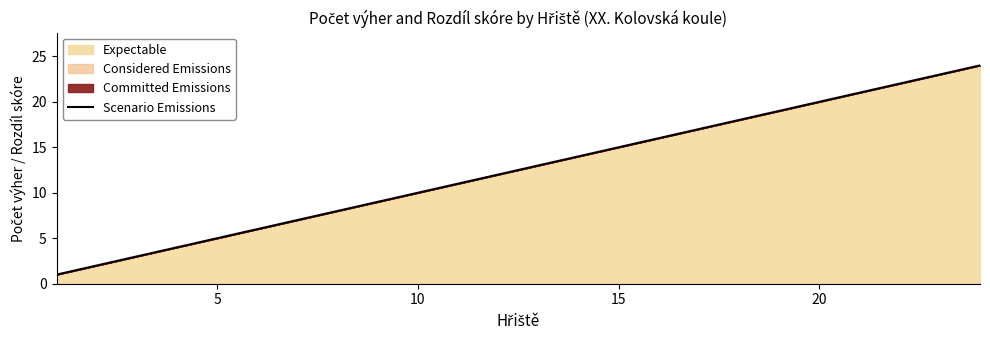

How many categories are shown in the chart?

24